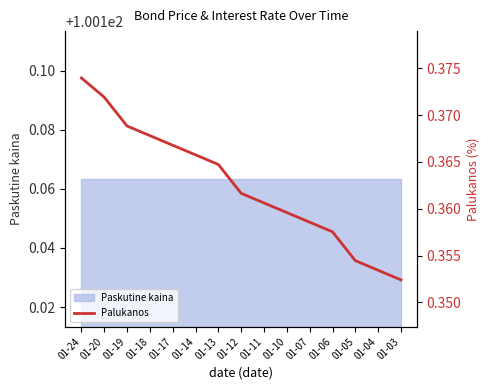

The value at 01-12 is 0.6. True or false?

False